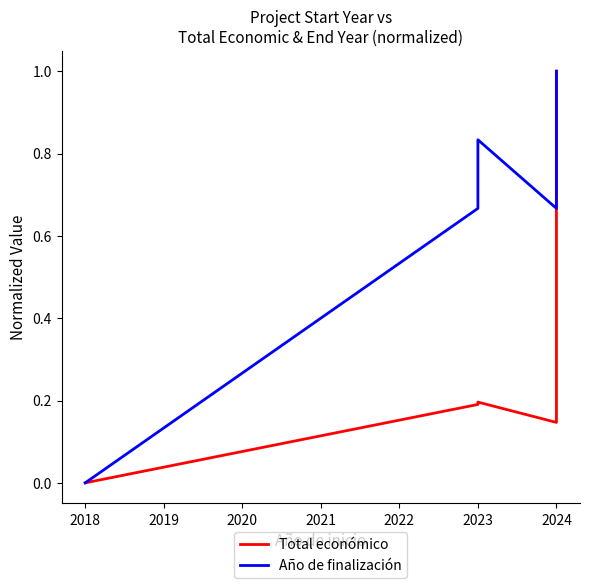

True or false: Año de finalización has more than 1 interior local peaks.

False